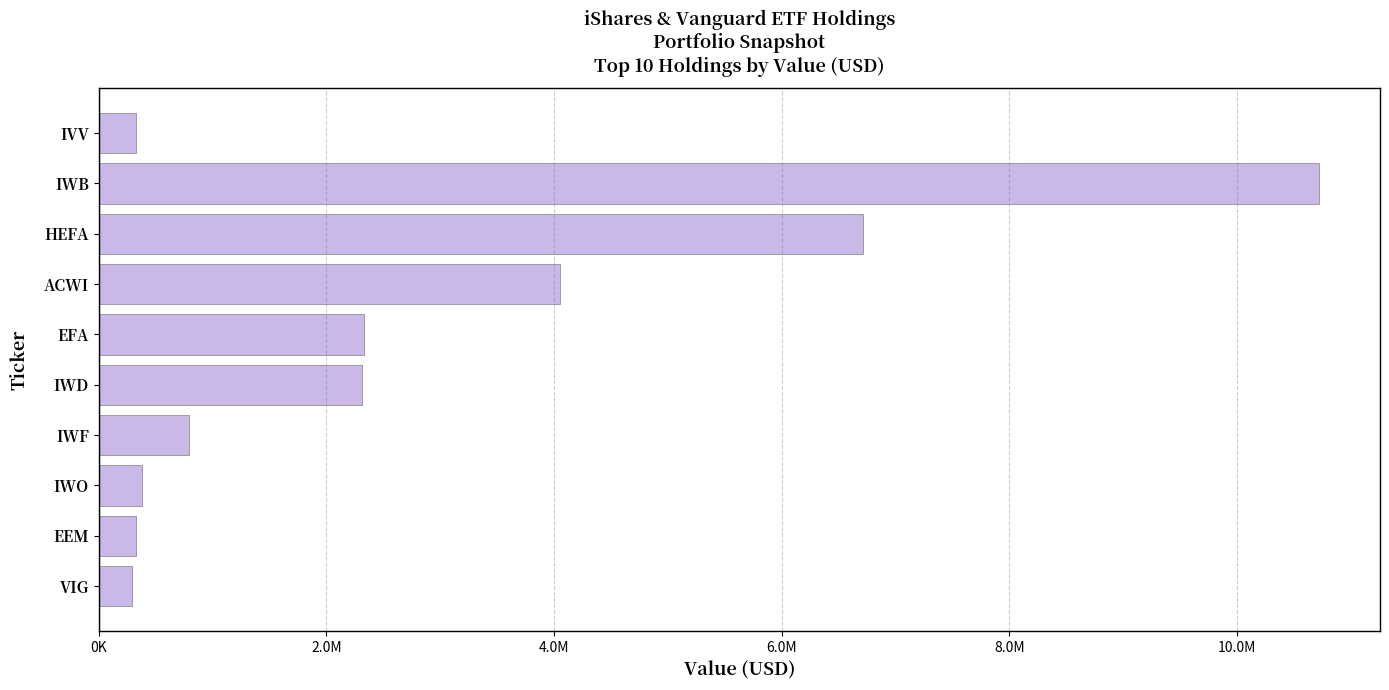

Does the chart contain any negative values?

No